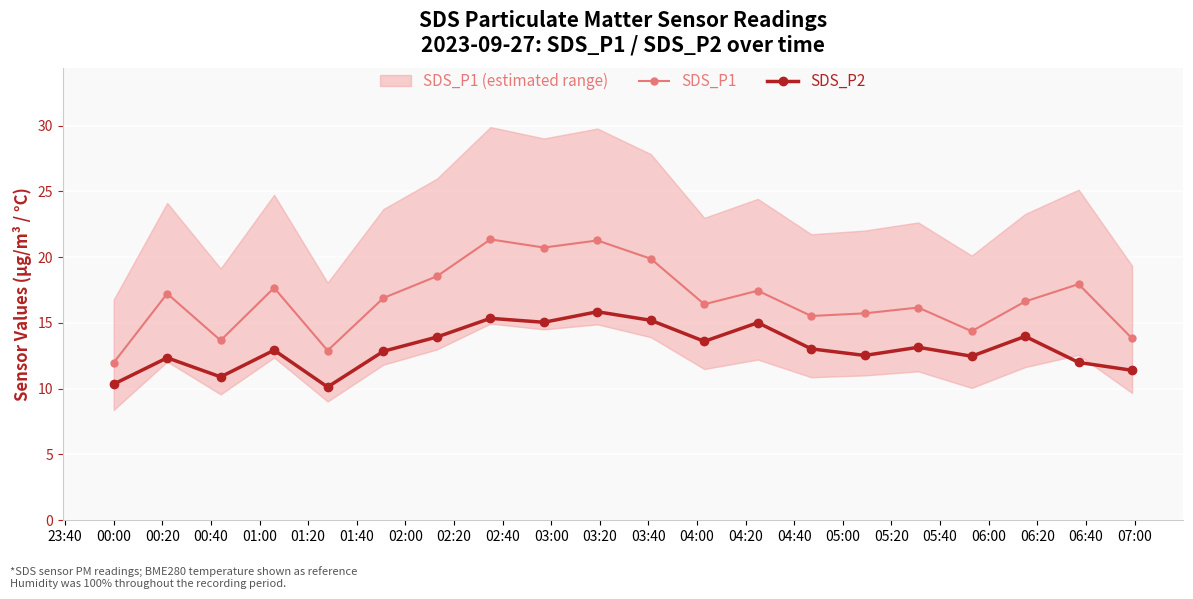

True or false: SDS_P1 and SDS_P2 intersect in this chart.

False